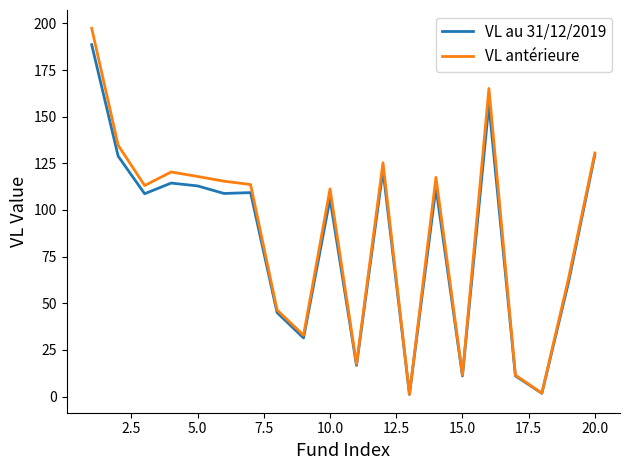

Rank the series by their maximum value, from highest to lowest.

VL antérieure, VL au 31/12/2019